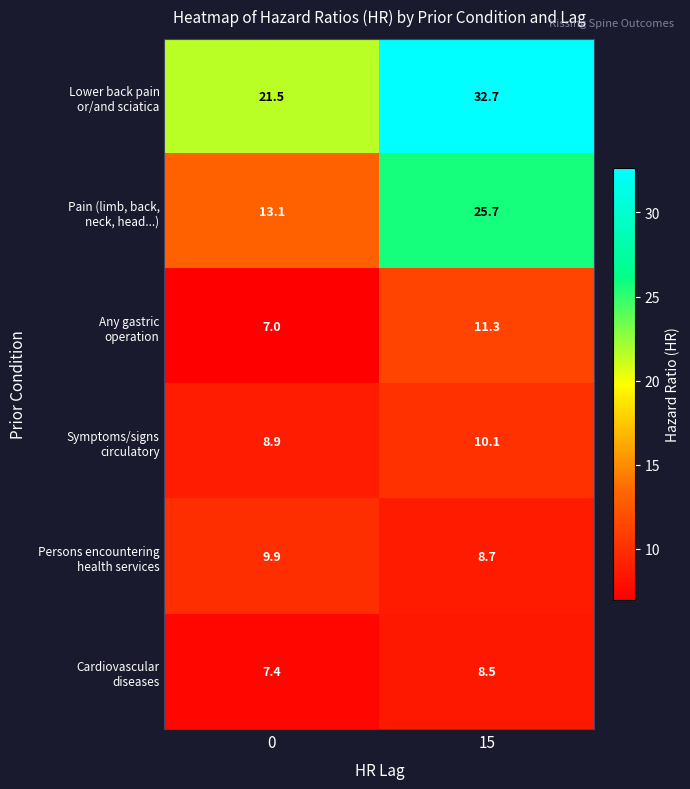

What is the spread (max minus min) of values at 15?

24.2